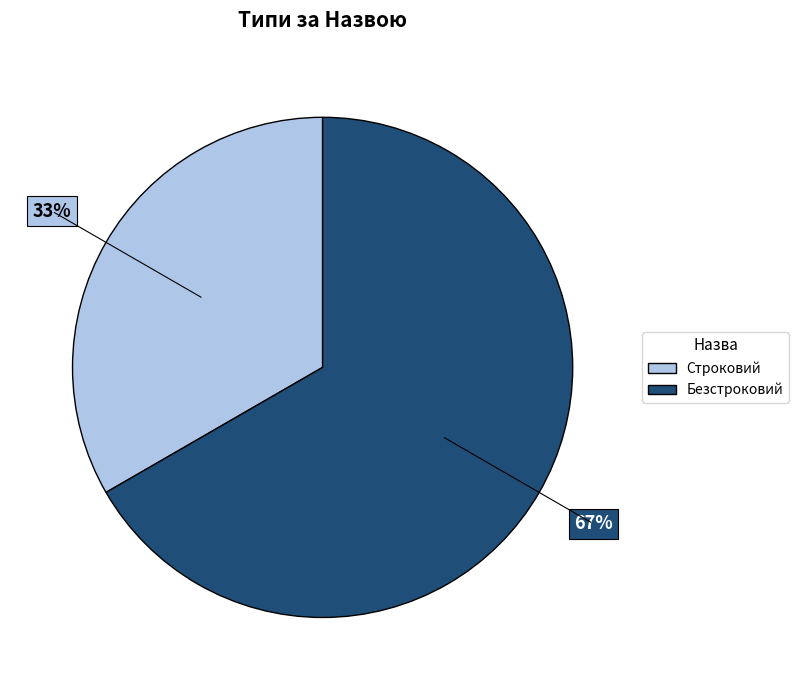

To the nearest percent, what percentage of the pie is Безстроковий?

67%